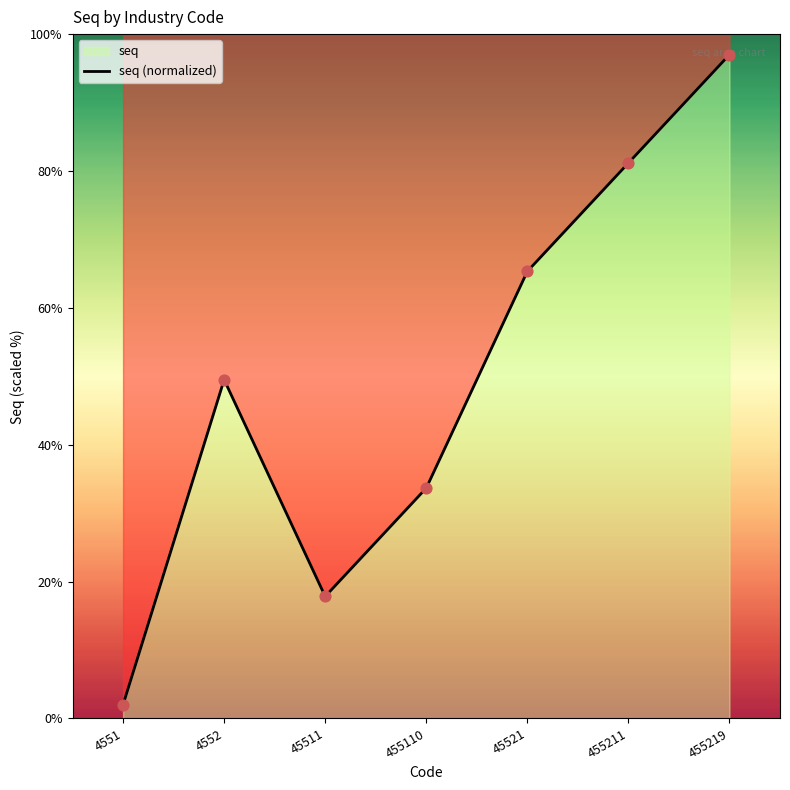

What is the change in value from 455211 to 455219?

+15.8